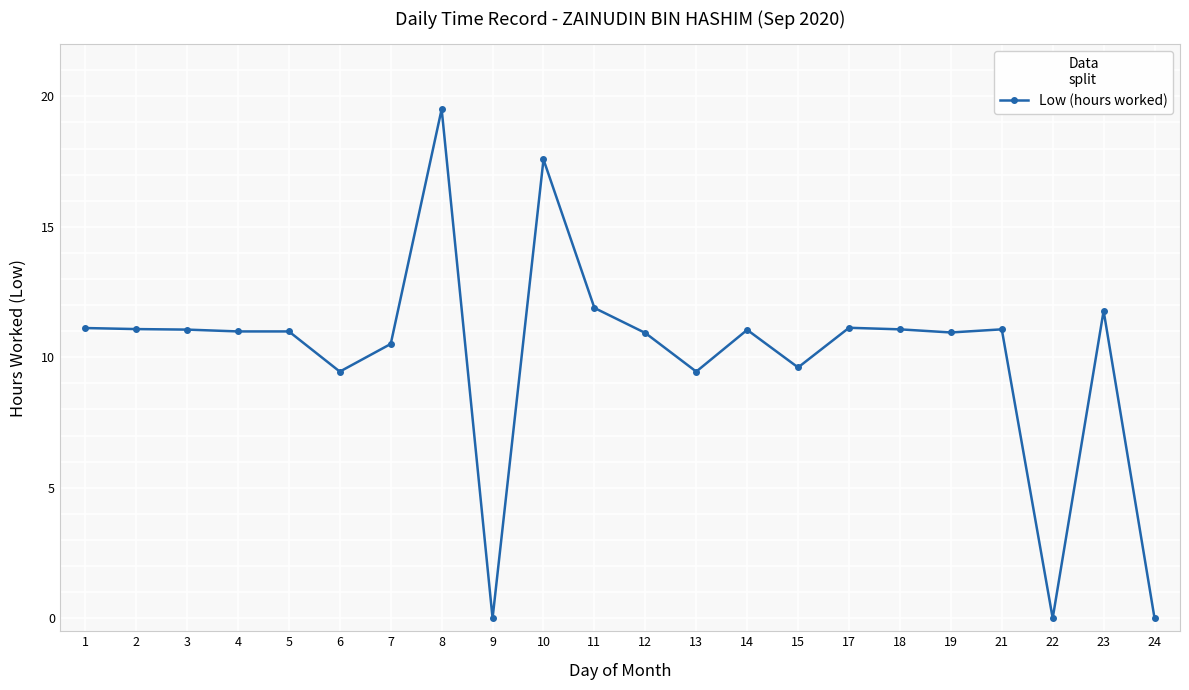

How many data points does each series have?

22